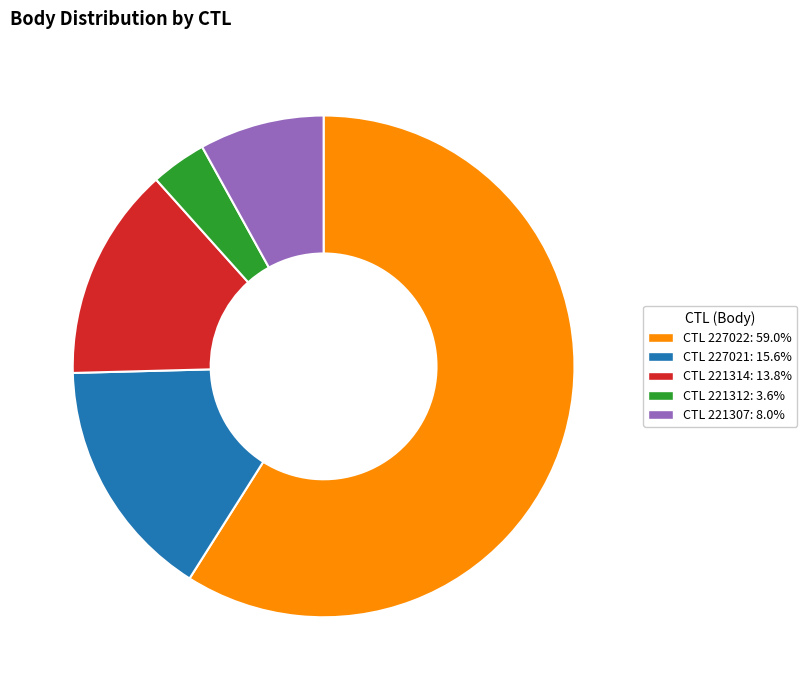

How many slices are in this pie chart?

5